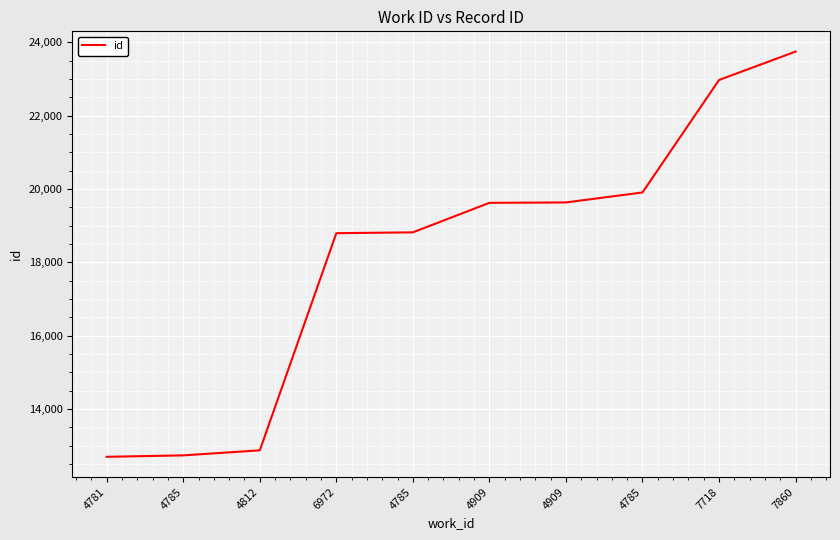

The value at 4785 is 19907. True or false?

True